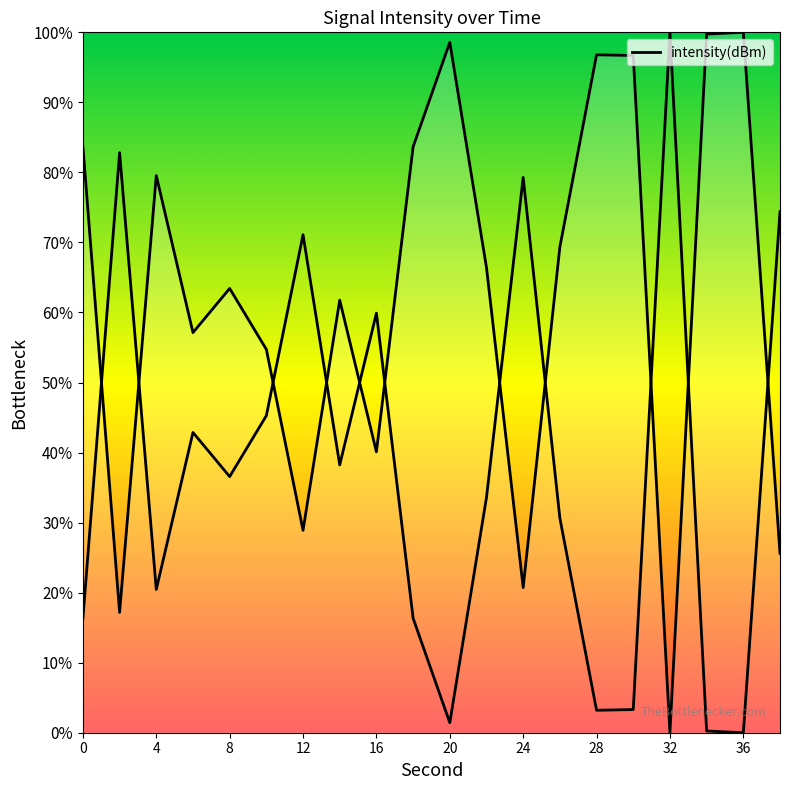

How many distinct data groups are displayed?

1